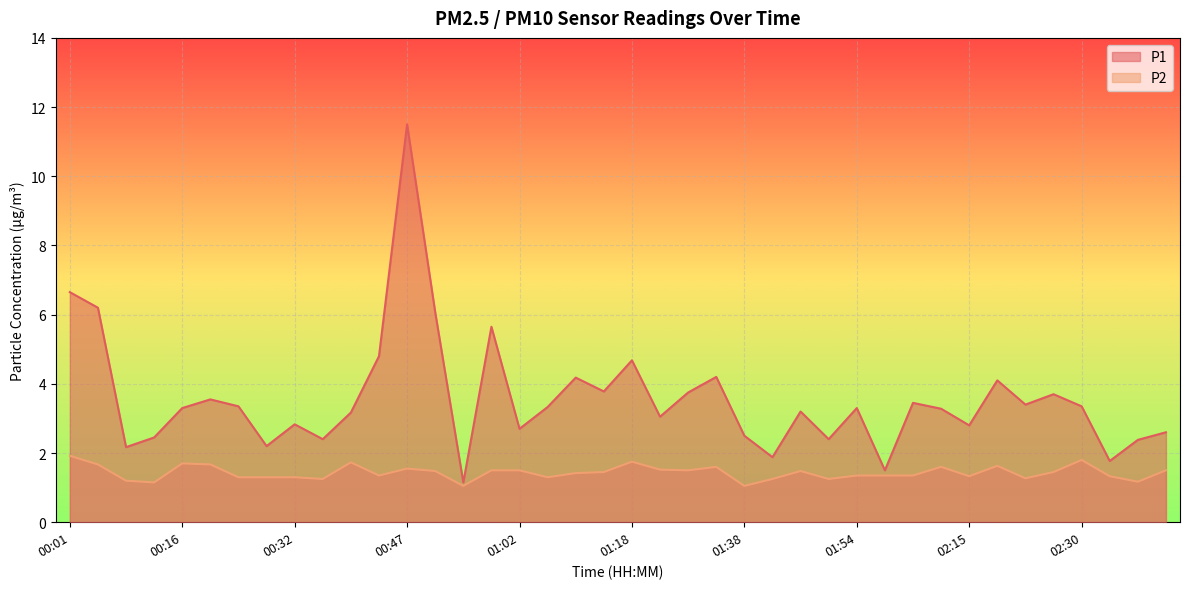

What is the label of the 19th point from the right?

01:22